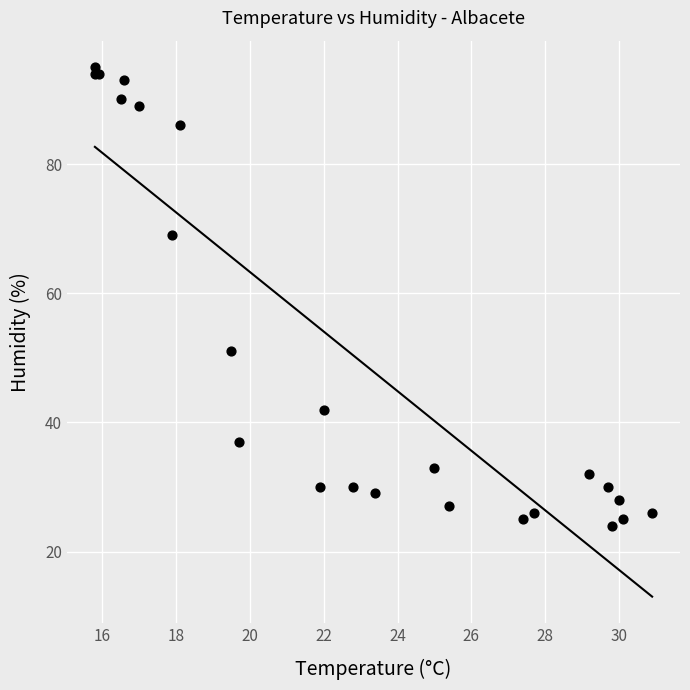

What Y value in the scatter plot is closest to 59?

51